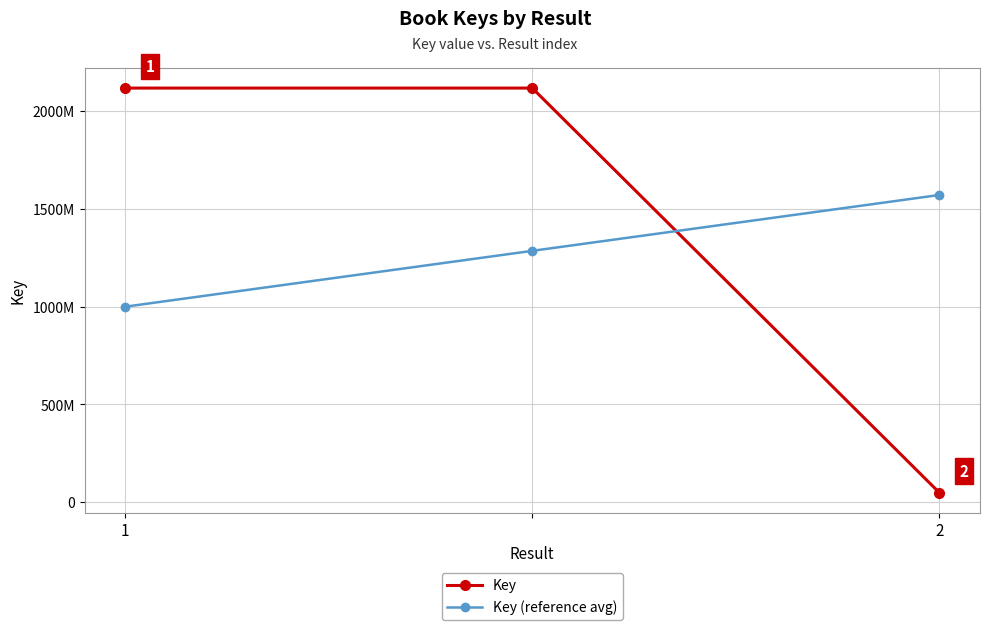

What are all the series names shown in the legend?

Key, Key (reference avg)